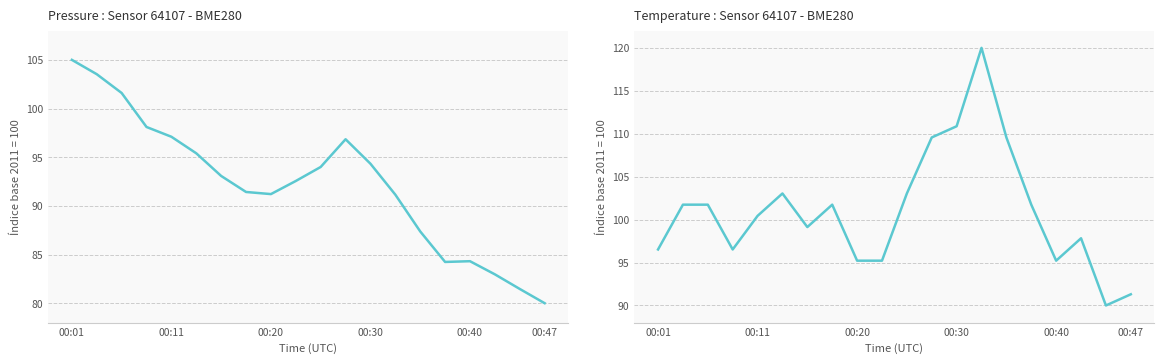

How many times do Temperature : Sensor 64107 - BME280 and Pressure : Sensor 64107 - BME280 cross each other?

3